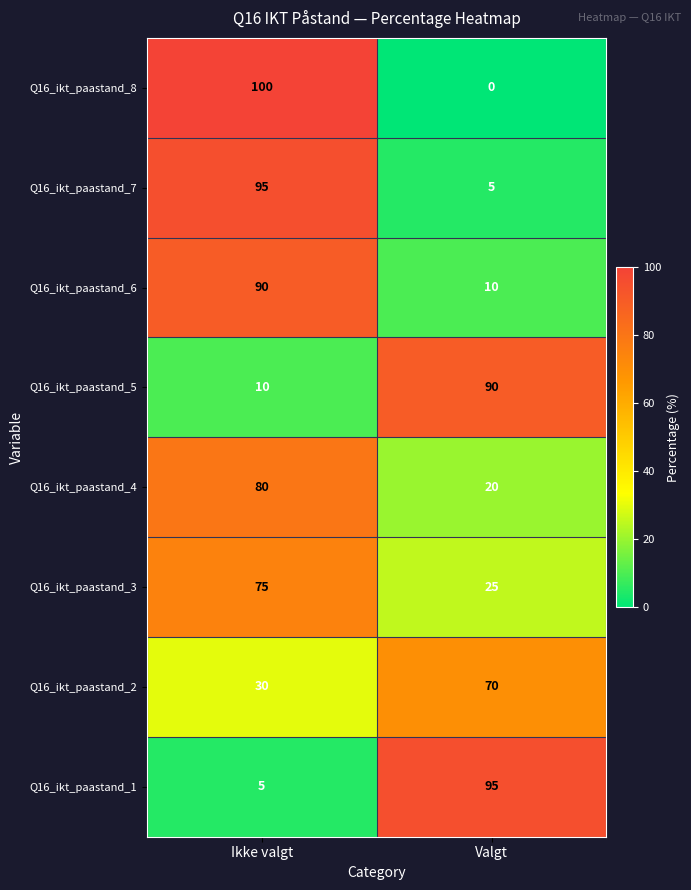

What is the difference between the Q16_ikt_paastand_5 values at Valgt and Ikke valgt?

80